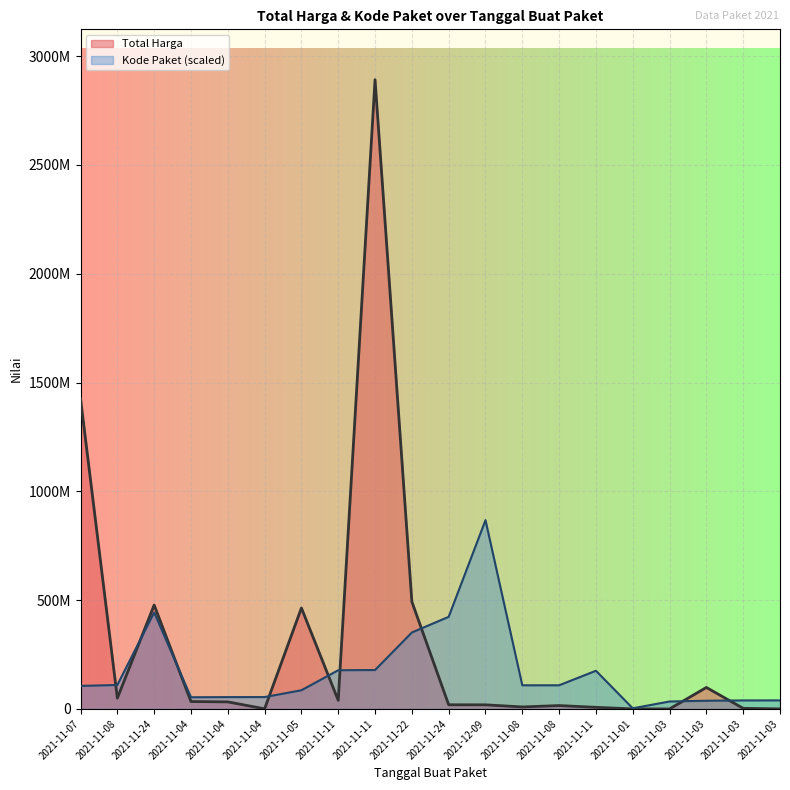

Reading left to right, extract all data points from this chart.

Total Harga: 1425867900.0	49730040.0	477600000.0	34000000.0	32441200.0	577875.0	464002100.0	39440000.0	2892122000.0	493000000.0	19175000.0	18900000.0	9180000.0	15513960.0	7401240.0	333600.0	78000.0	98772570.0	2772000.0	265000.0
Kode Paket: 105865056.4	110181969.5	443352007.5	53678234.1	54408207.7	54546651.0	85910346.0	177905903.3	178875006.2	351306107.2	423378418.4	867636600.0	108690557.9	108759779.5	175514610.3	2919894.6	34289882.5	37738378.6	39103932.8	39305304.8